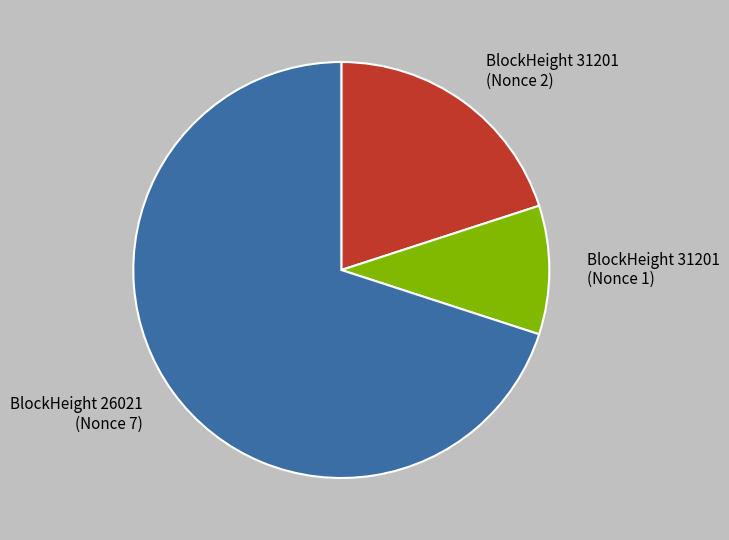

Between BlockHeight 31201 (Nonce 1) and BlockHeight 31201 (Nonce 2), which is larger?

BlockHeight 31201 (Nonce 2)